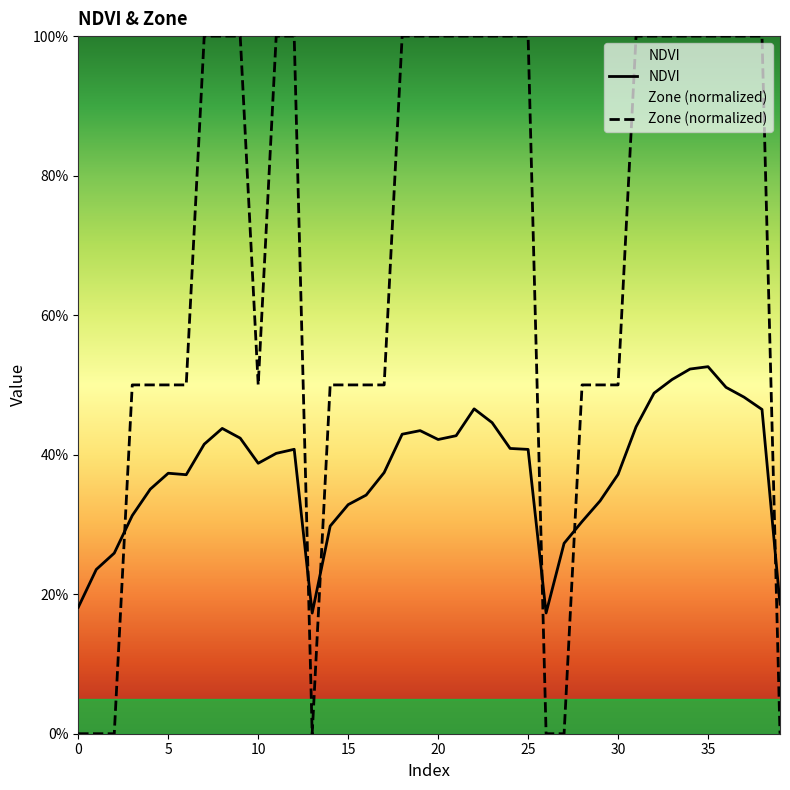

What is the total value across all series at 14?

0.8